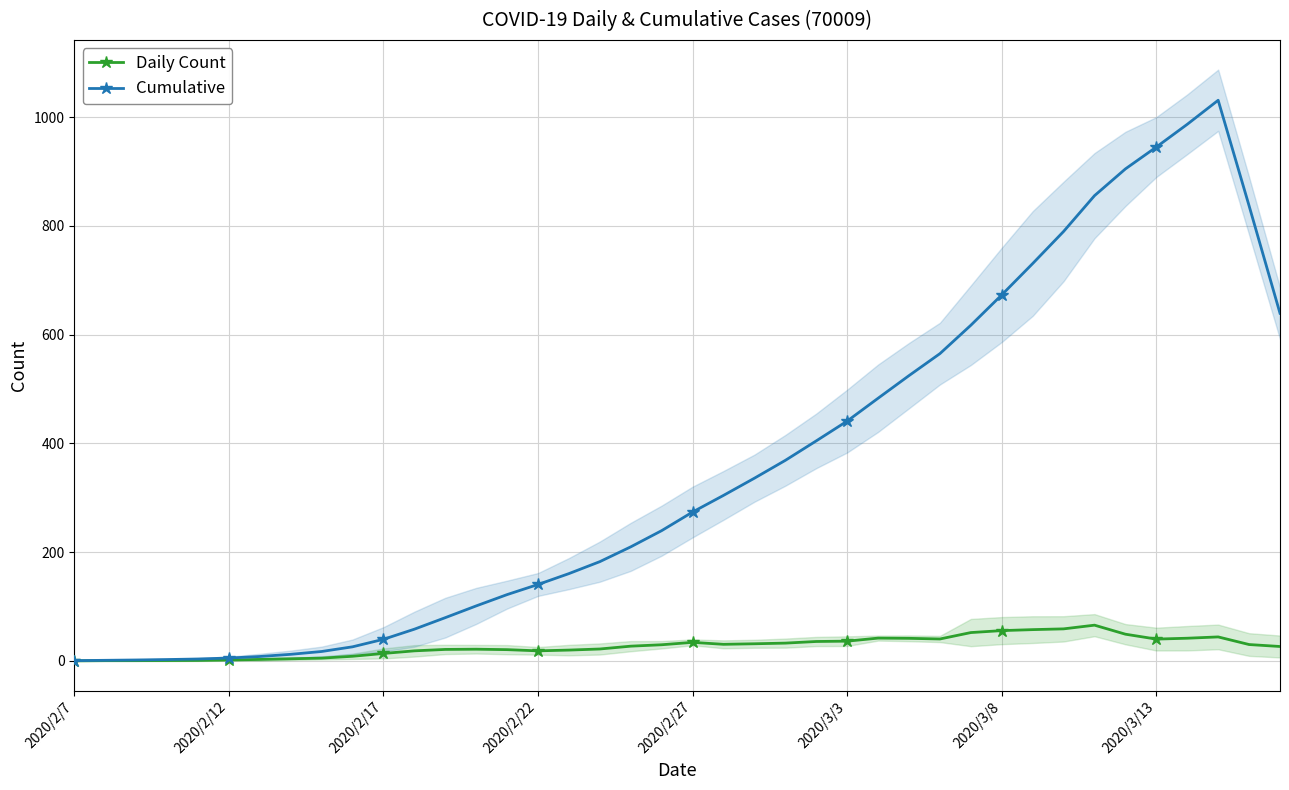

Which series has the widest spread of values?

Cumulative